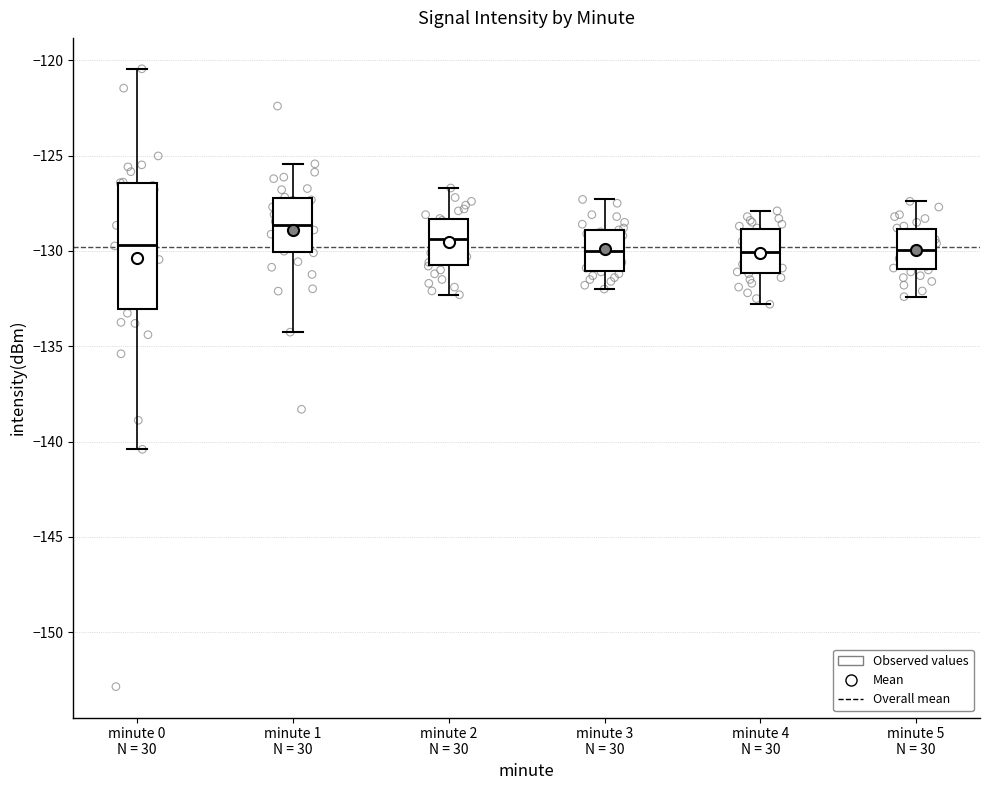

Reading left to right, transcribe this box plot: for each box, give where its median line is, the range the box spans, and where its two whiskers end, as read against the y-axis. The values are not printed on the chart, so give them approximately, as read against the axis.

minute 0 N = 30: median -129.5, box -133.0 to -126.5, whiskers -140.5 to -120.5
minute 1 N = 30: median -128.5, box -130.0 to -127.0, whiskers -134.5 to -125.5
minute 2 N = 30: median -129.5, box -130.5 to -128.5, whiskers -132.5 to -126.5
minute 3 N = 30: median -130.0, box -131.0 to -129.0, whiskers -132.0 to -127.5
minute 4 N = 30: median -130.0, box -131.0 to -129.0, whiskers -133.0 to -128.0
minute 5 N = 30: median -130.0, box -131.0 to -129.0, whiskers -132.5 to -127.5